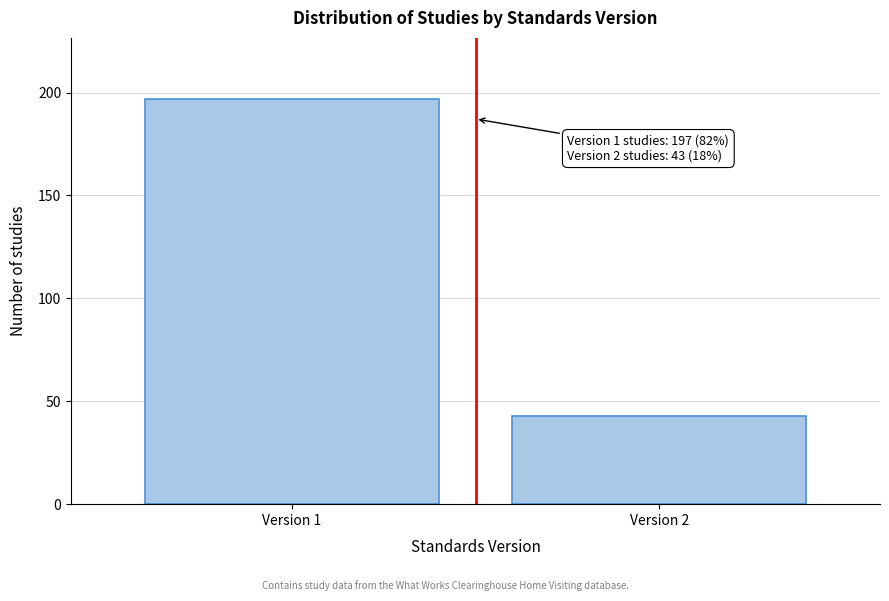

Reading left to right, list all the values displayed in this chart.

197	43